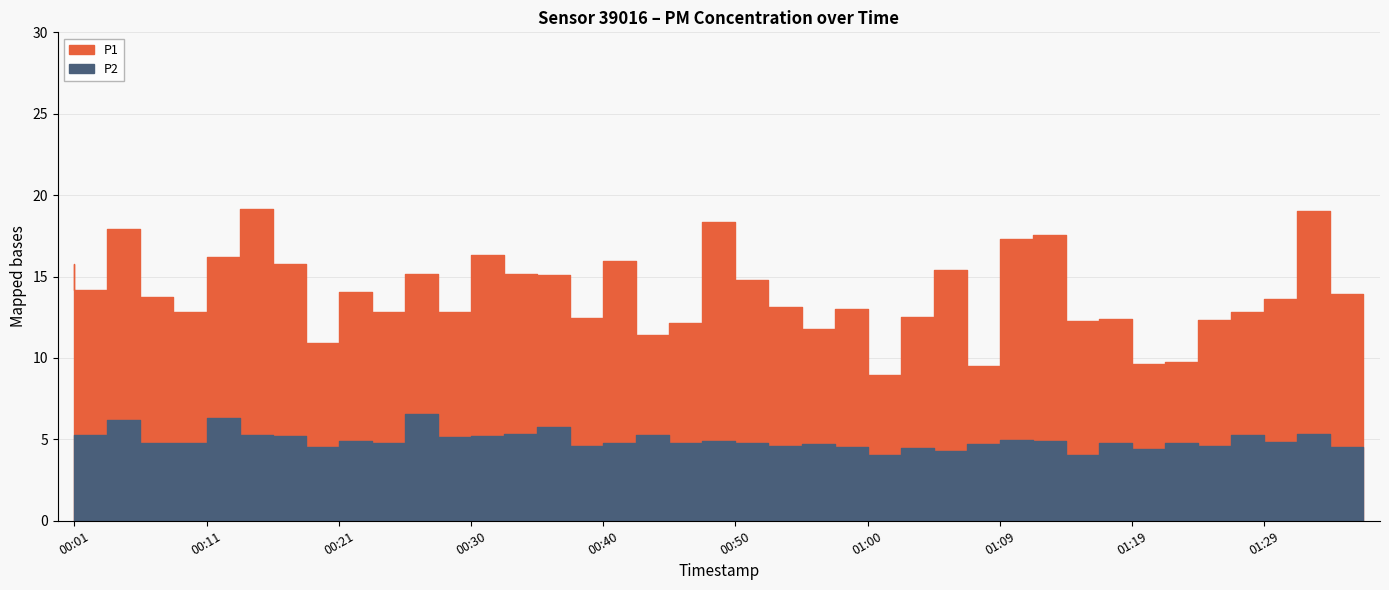

What is the label of the 12th point from the left?

00:28